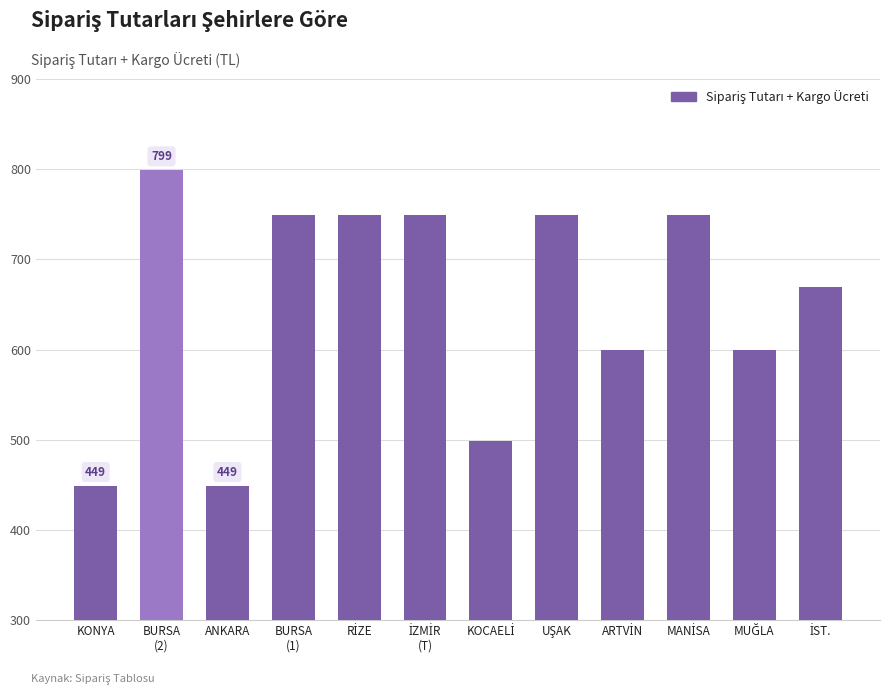

What is the minimum value shown in the chart?

449